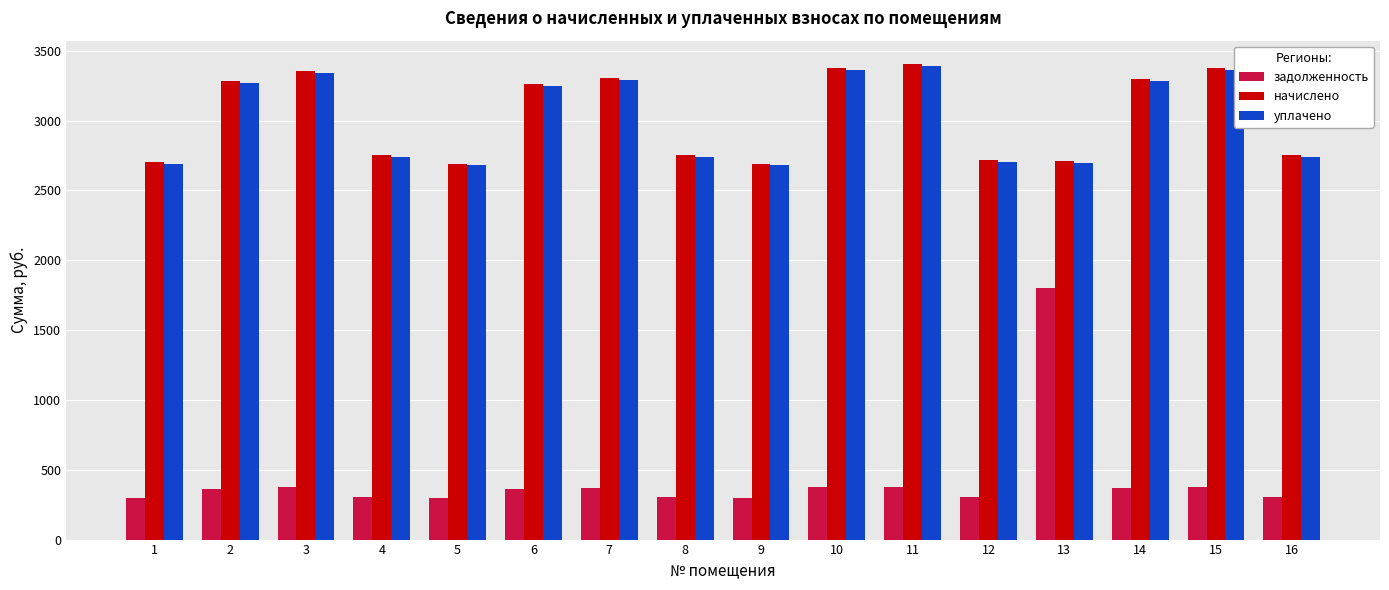

What is the sum of all уплачено values?

48224.0